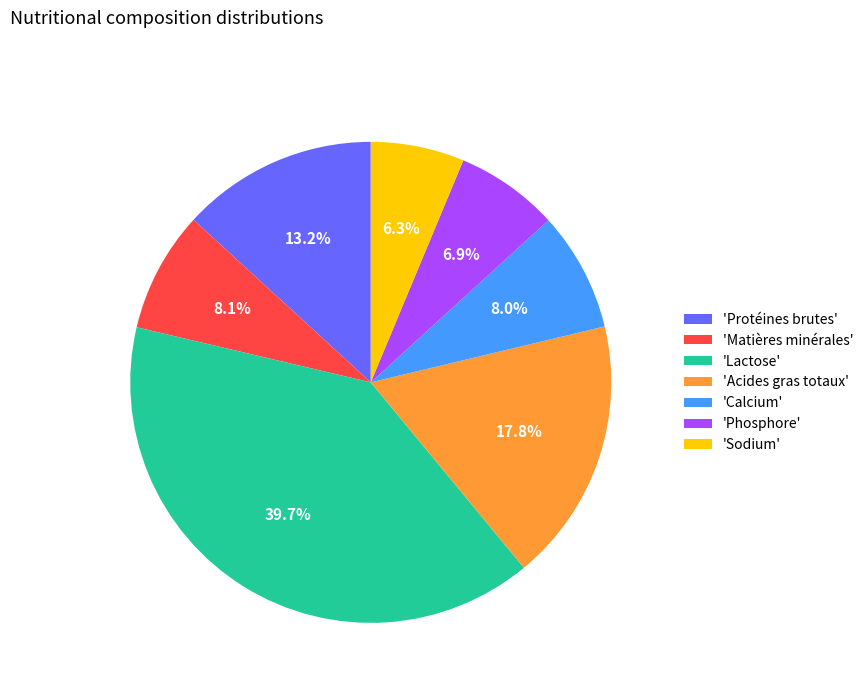

Count the number of slices in the pie.

7